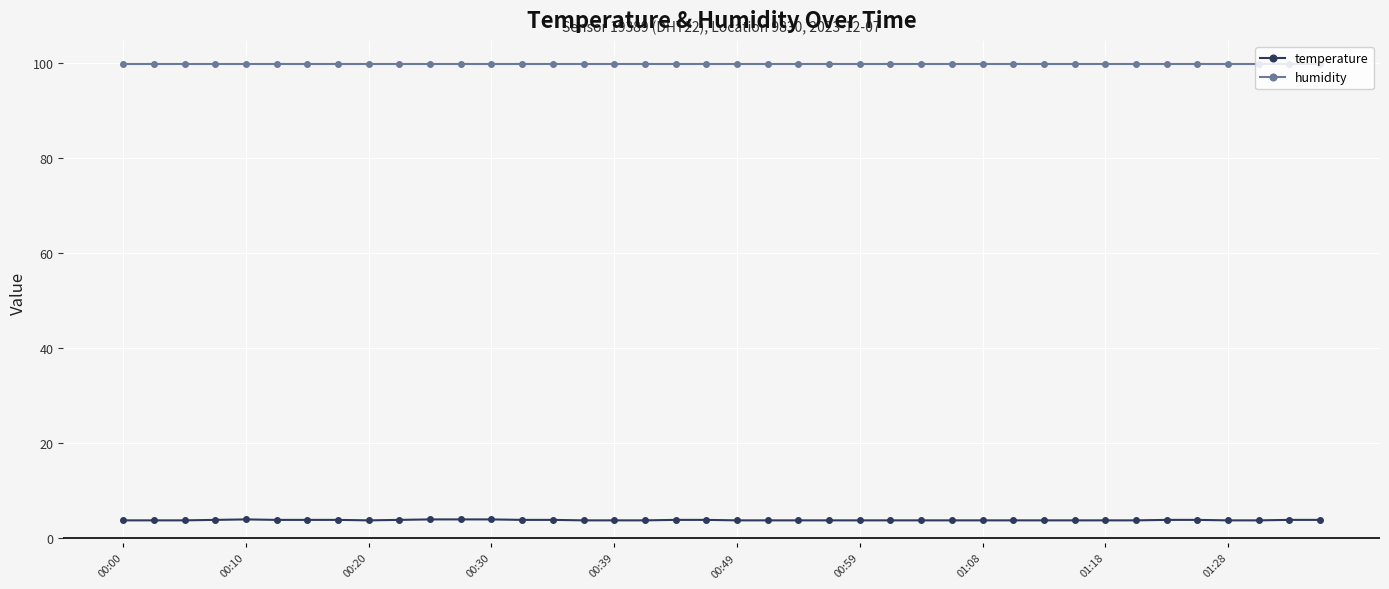

List the series in order of their overall mean, highest first.

humidity, temperature